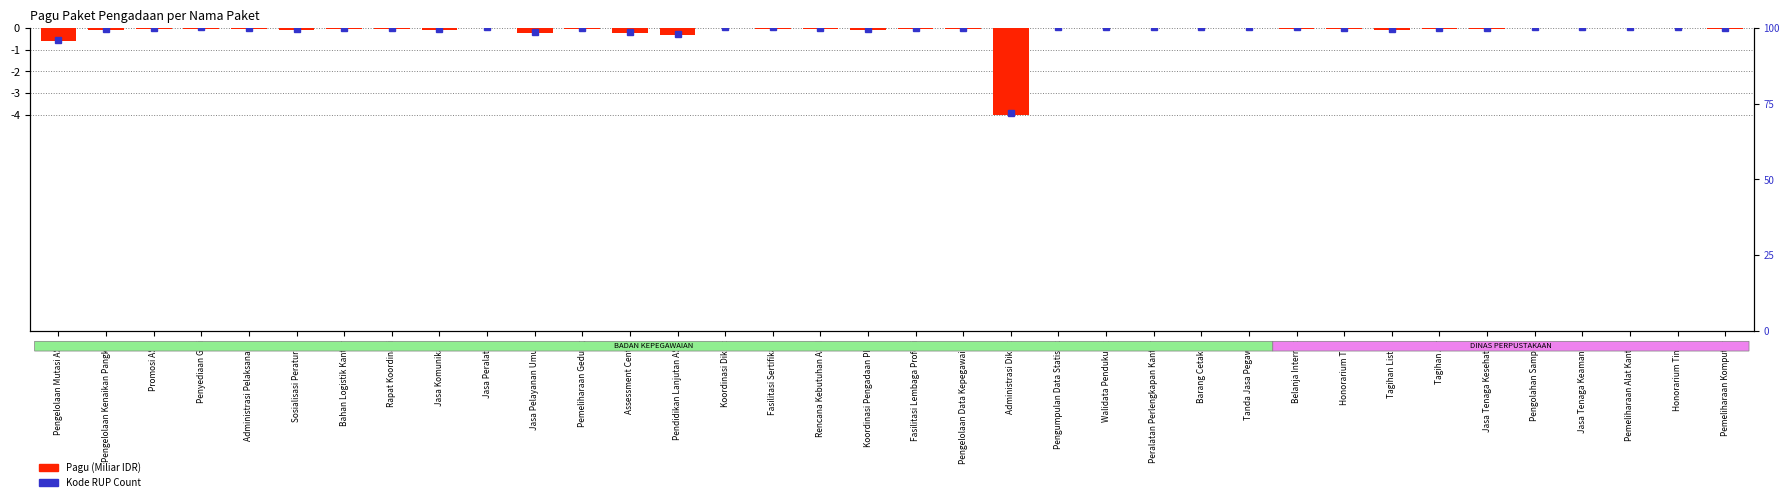

Reading left to right, transcribe all the data shown in this chart.

Pengelolaan Mutasi ASN=-0.6	Pengelolaan Kenaikan Pangkat=-0.1	Promosi ASN=-0.0	Penyediaan Gaji=-0.0	Administrasi Pelaksanaan=-0.0	Sosialisasi Peraturan=-0.1	Bahan Logistik Kantor=-0.0	Rapat Koordinasi=-0.0	Jasa Komunikasi=-0.1	Jasa Peralatan=-0.0	Jasa Pelayanan Umum=-0.2	Pemeliharaan Gedung=-0.0	Assessment Center=-0.2	Pendidikan Lanjutan ASN=-0.3	Koordinasi Diklat=-0.0	Fasilitasi Sertifikasi=-0.0	Rencana Kebutuhan ASN=-0.0	Koordinasi Pengadaan PNS=-0.1	Fasilitasi Lembaga Profesi=-0.0	Pengelolaan Data Kepegawaian=-0.0	Administrasi Diklat=-4.0	Pengumpulan Data Statistik=-0.0	Walidata Pendukung=-0.0	Peralatan Perlengkapan Kantor=-0.0	Barang Cetakan=-0.0	Tanda Jasa Pegawai=-0.0	Belanja Internet=-0.0	Honorarium Tim=-0.1	Tagihan Listrik=-0.1	Tagihan Air=-0.0	Jasa Tenaga Kesehatan=-0.0	Pengolahan Sampah=-0.0	Jasa Tenaga Keamanan=0.0	Pemeliharaan Alat Kantor=-0.0	Honorarium Tim 2=-0.0	Pemeliharaan Komputer=-0.0